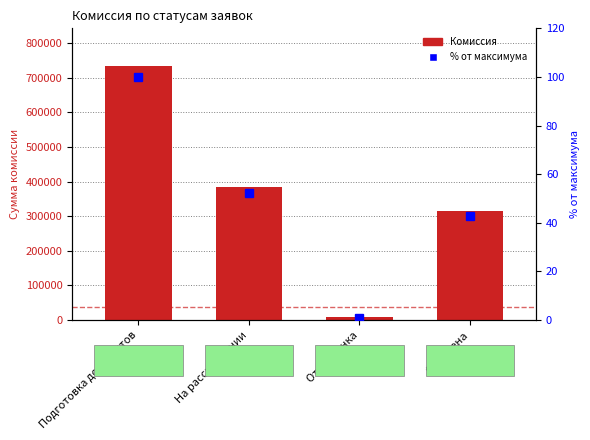

What is the difference between the maximum and minimum values in the % от максимума series?

99.0